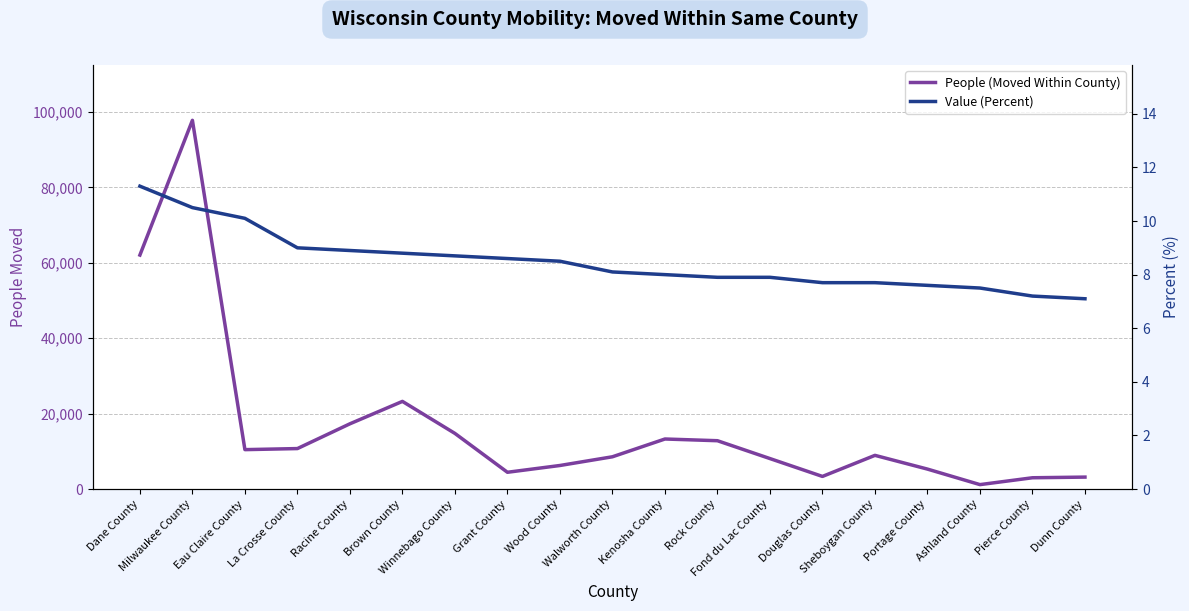

The People (Moved Within County) series shows 10463.0 at Eau Claire County. True or false?

True